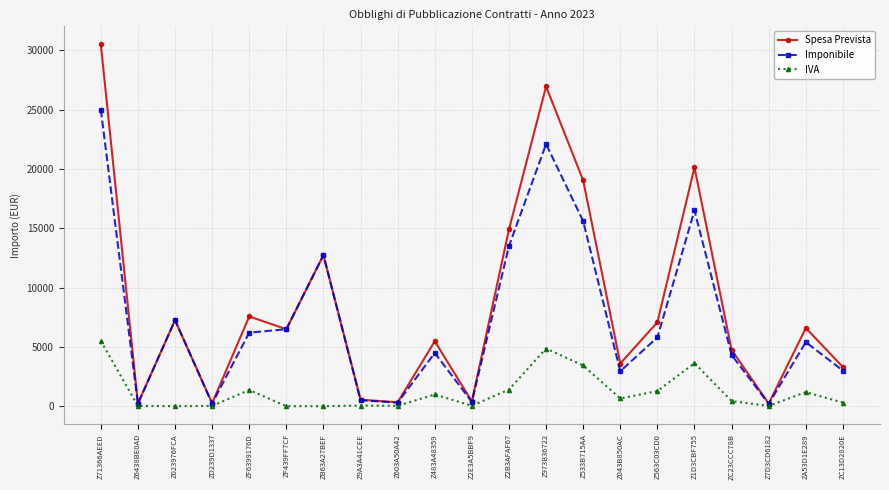

List the series in order of their overall mean, highest first.

Spesa Prevista, Imponibile, IVA